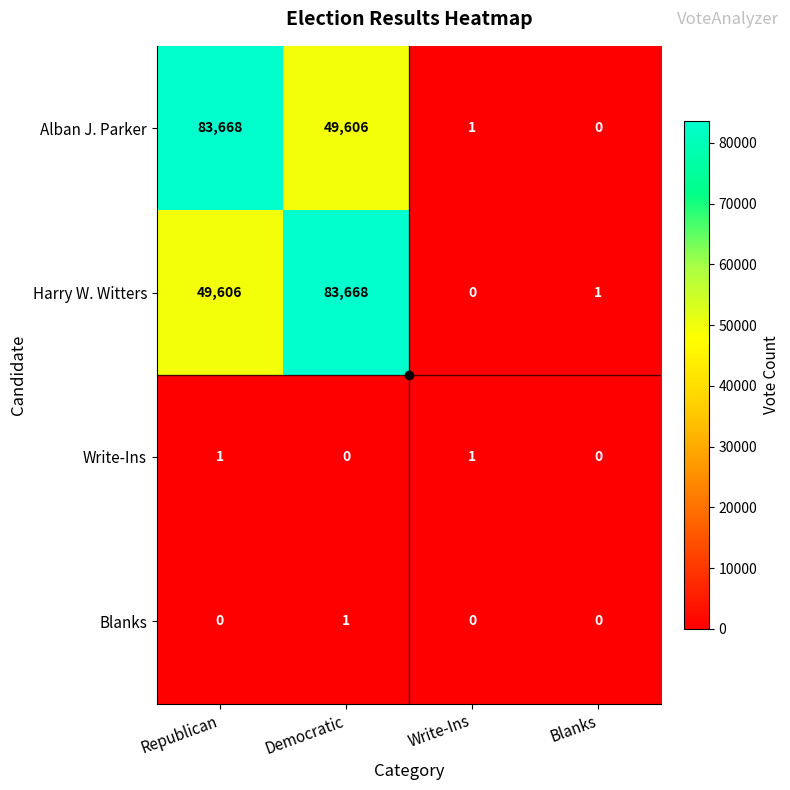

At Democratic, list the series in order from largest to smallest.

Harry W. Witters, Alban J. Parker, Blanks, Write-Ins